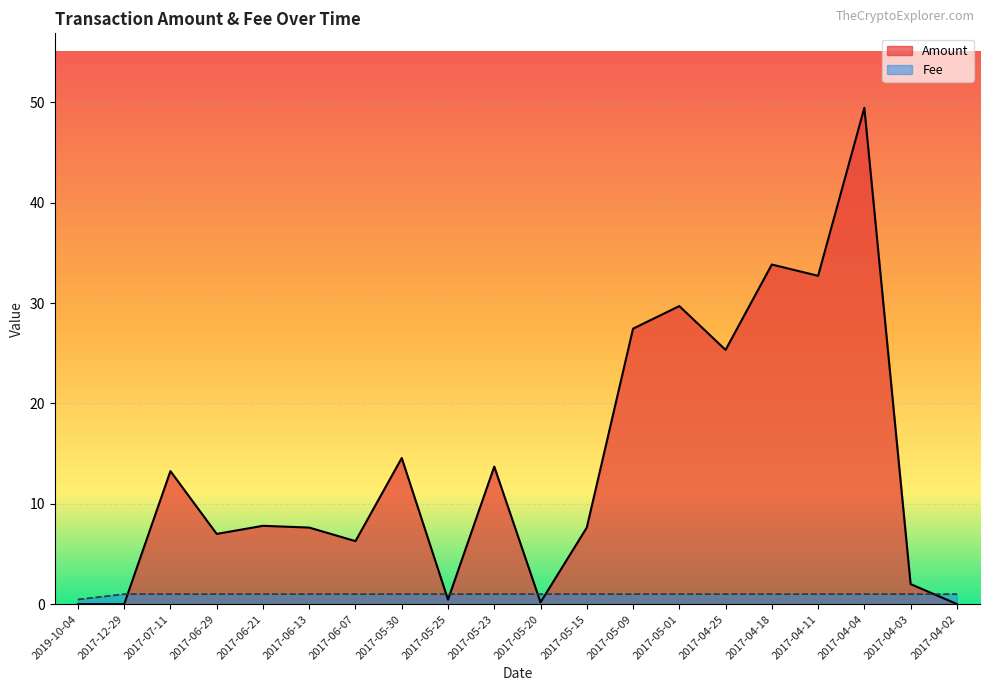

What position from the right is 2017-12-29?

19